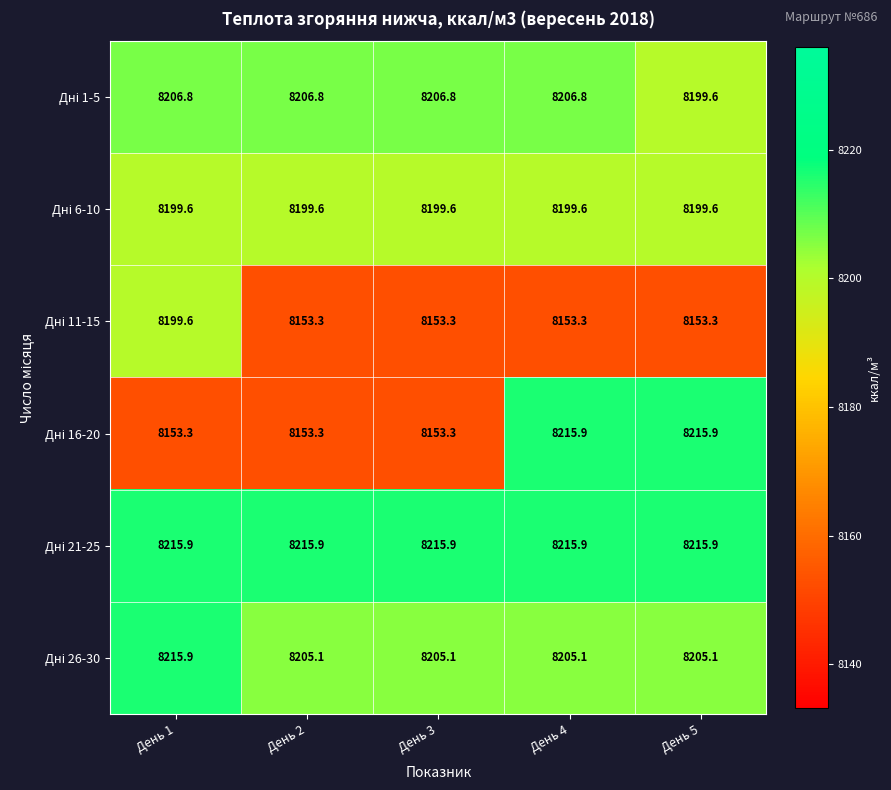

What is the total value across all series at День 1?

49191.1